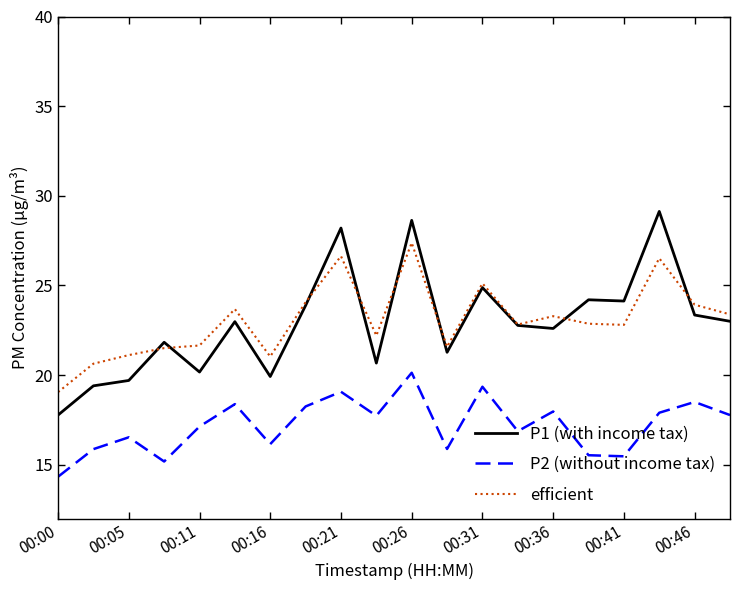

What are all the series names shown in the legend?

P1 (with income tax), P2 (without income tax), efficient